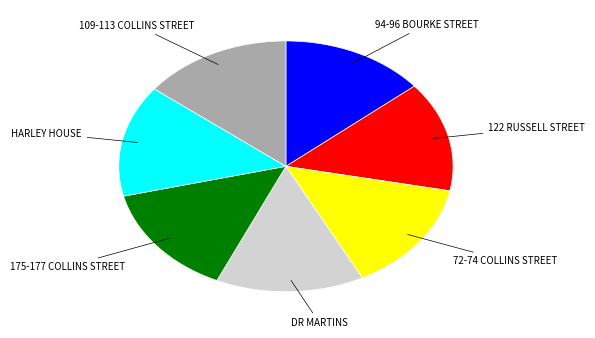

Is it true that 109-113 COLLINS STREET is 14% of the pie?

True